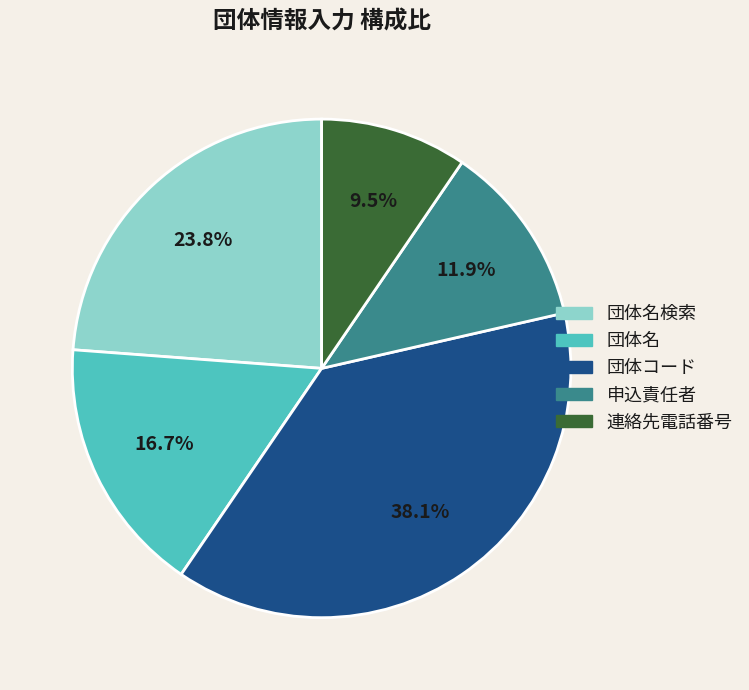

What percentage is the 団体名 slice, to the nearest percent?

17%